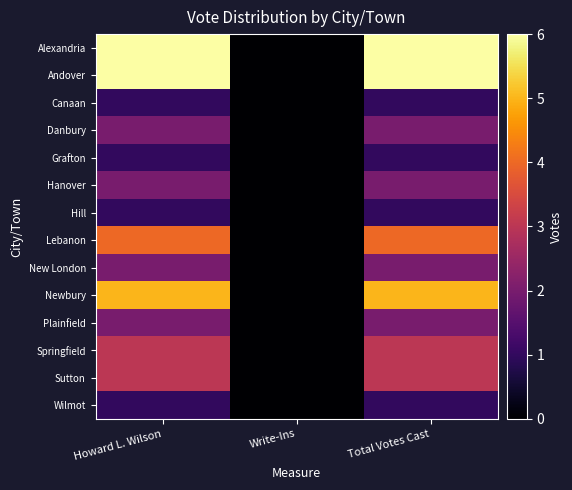

Which series has the largest range (max minus min)?

Alexandria